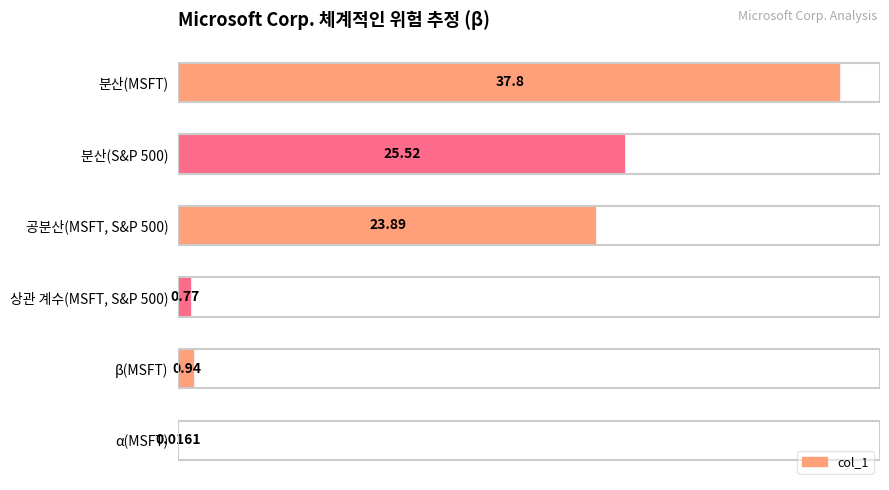

What is the sum of the values at 공분산(MSFT, S&P 500) and β(MSFT)?

24.8